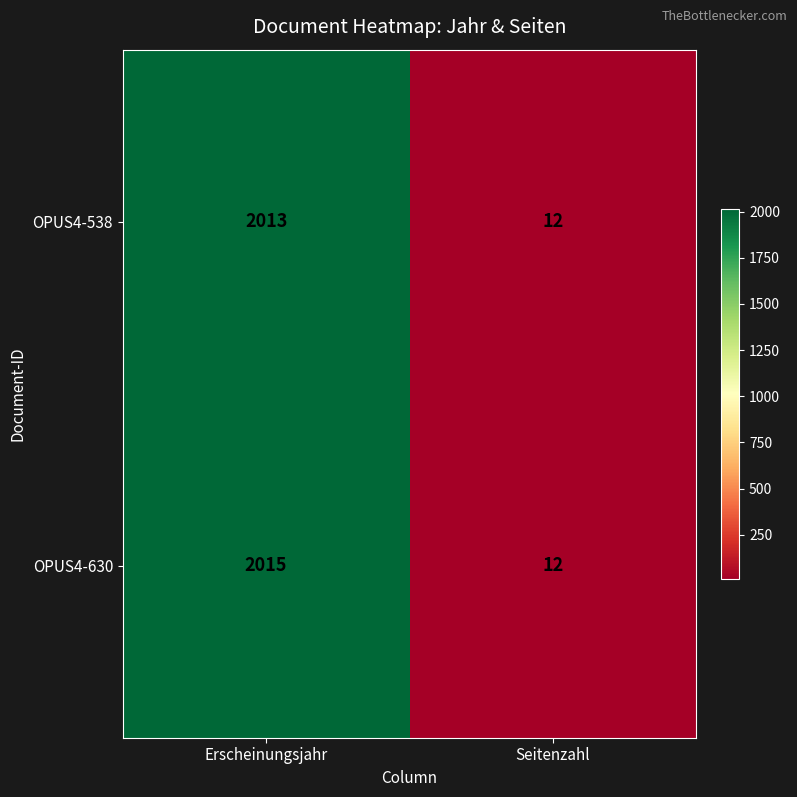

How many data points in OPUS4-630 are less than 2015?

1